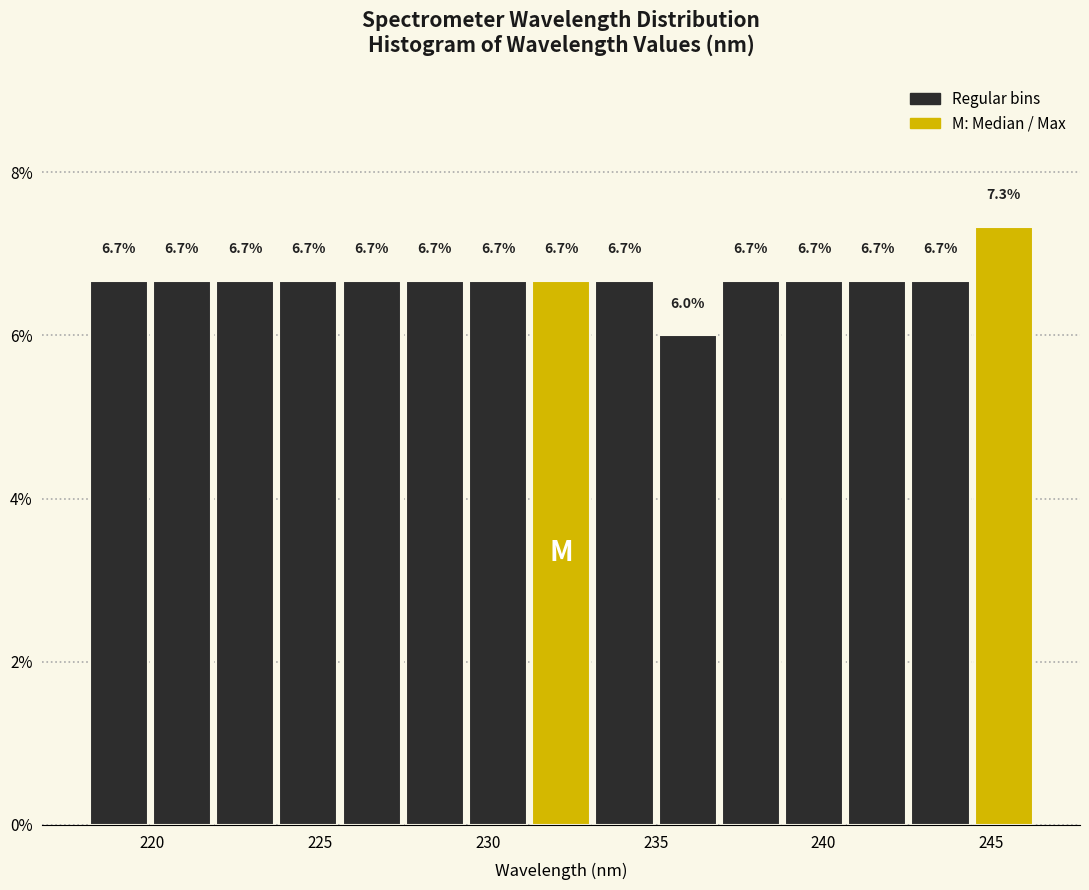

Around what value on the x-axis is the tallest bar? Give the approximate position of its centre, as read against the axis.

245.5